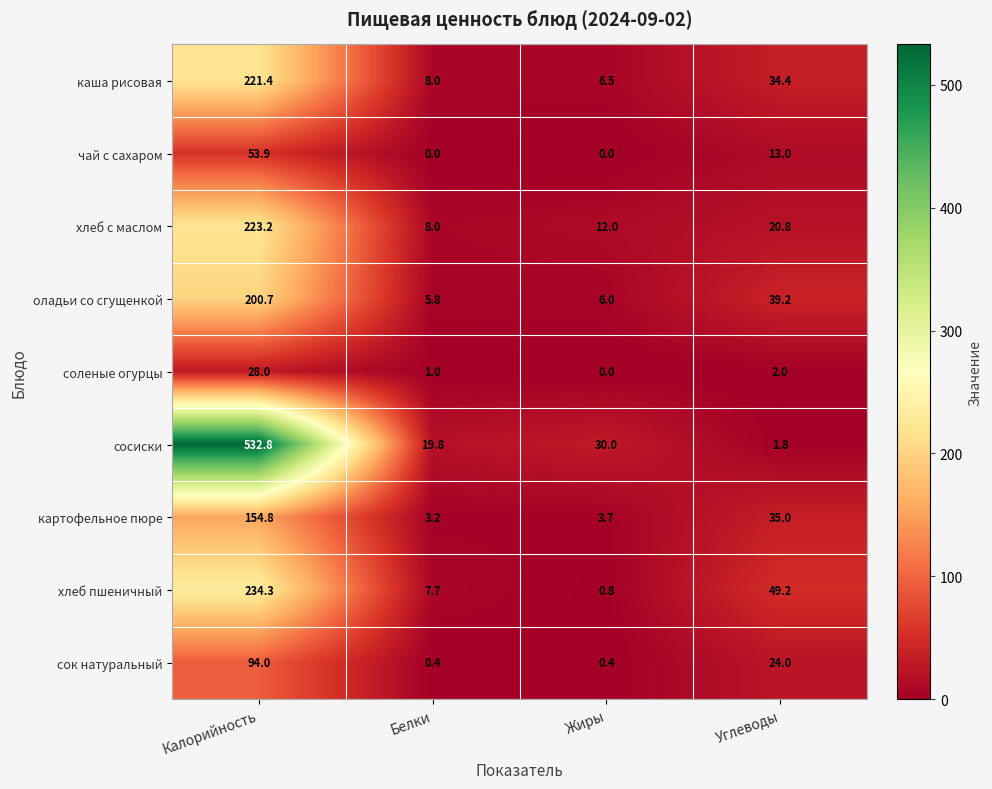

What is the greatest value displayed?

532.8